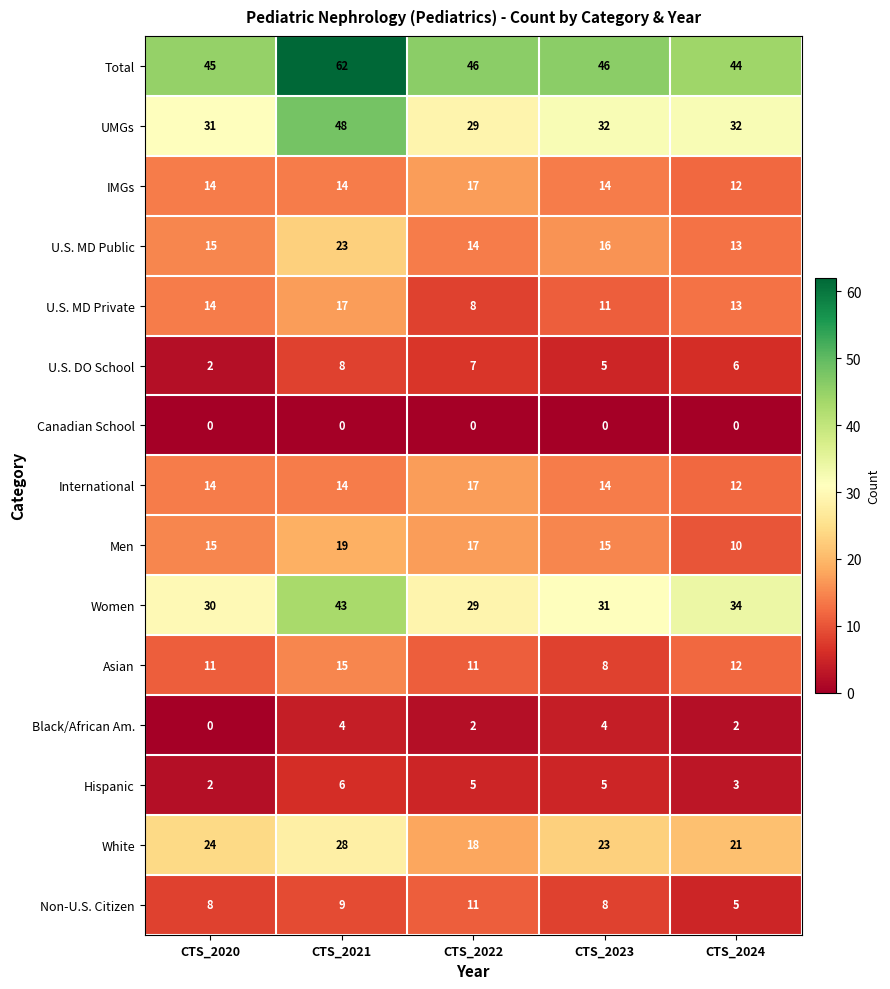

What is the difference between the UMGs values at CTS_2023 and CTS_2021?

16